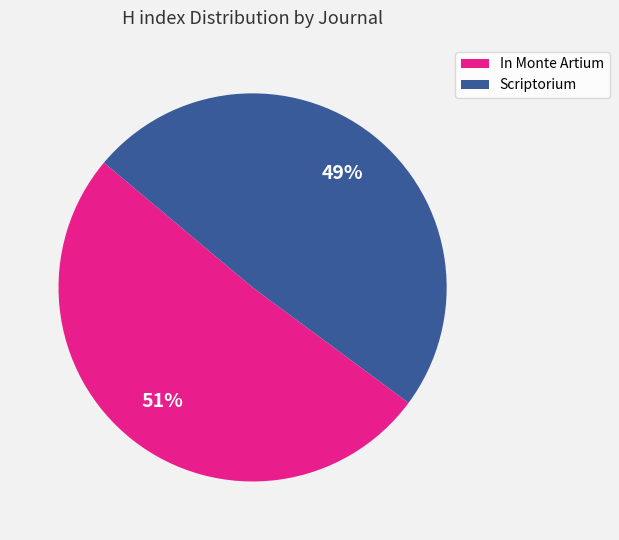

To the nearest percent, what portion does Scriptorium represent?

49%